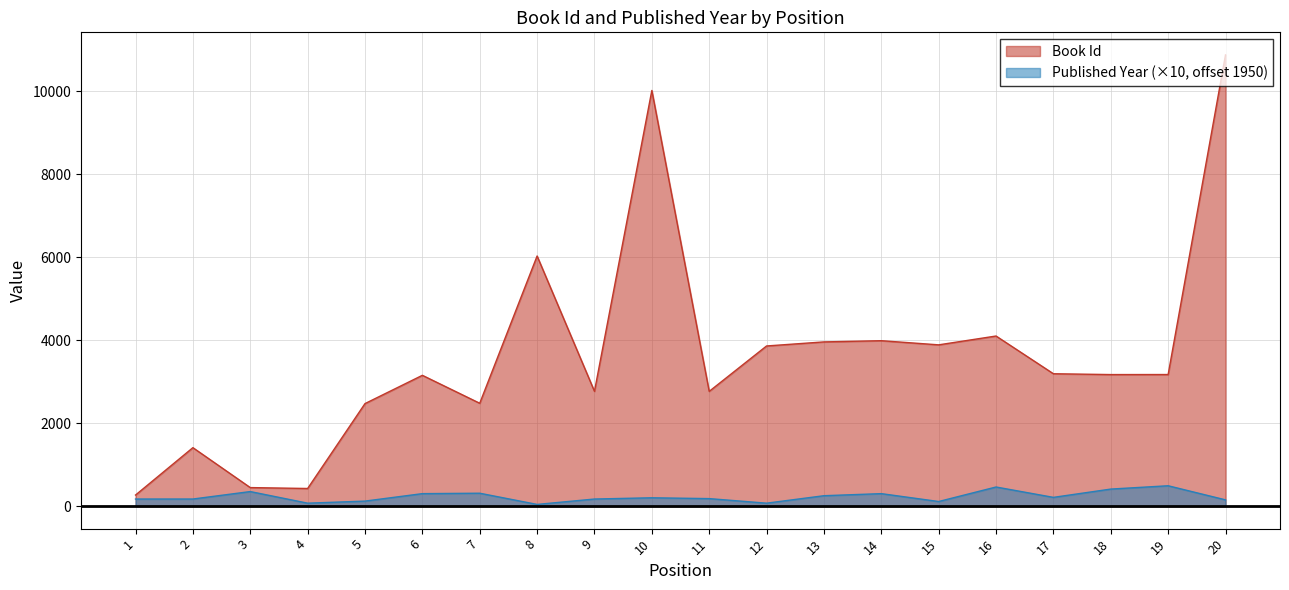

Which series changed the most between 14 and 16?

Published Year (×10, offset 1950)